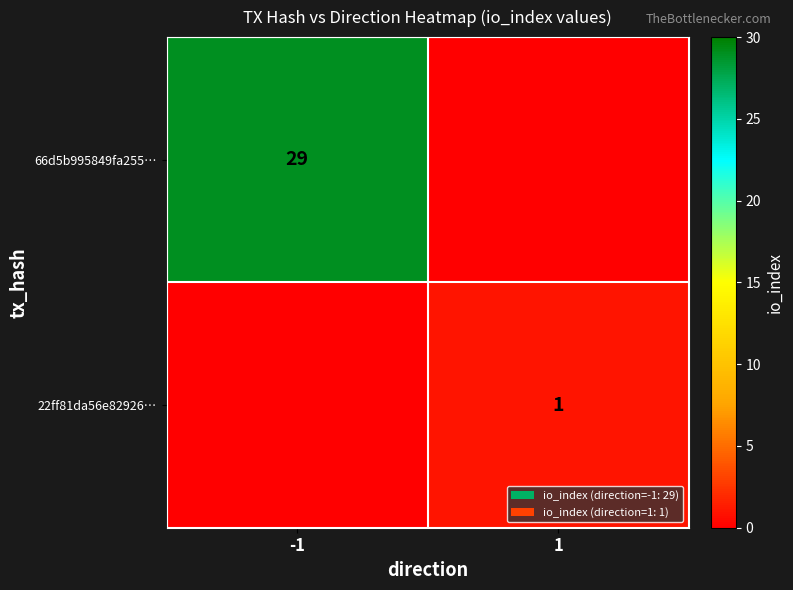

How many categories are shown in the chart?

2